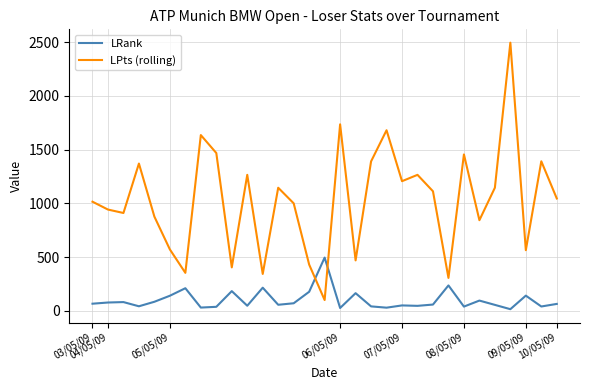

How many intersections are there between LRank and LPts (rolling)?

2